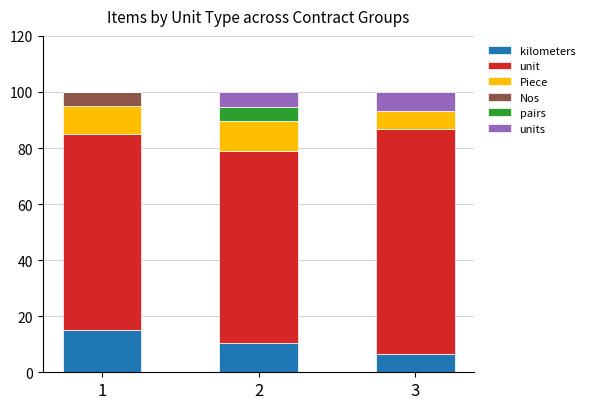

Are the bars horizontal?

No